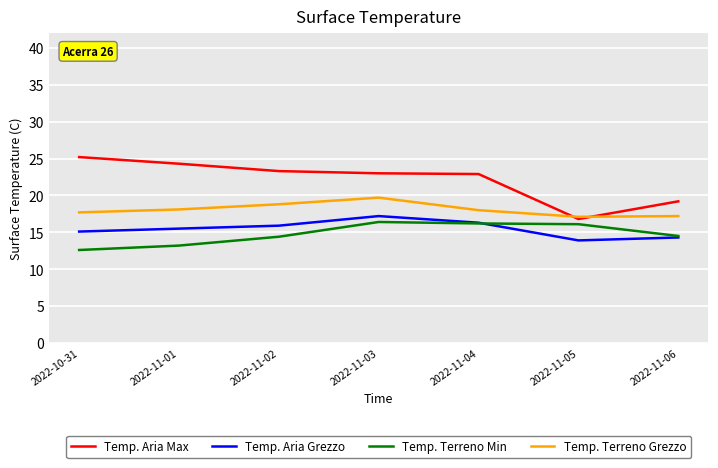

What are all the series names shown in the legend?

Temp. Aria Max, Temp. Aria Grezzo, Temp. Terreno Min, Temp. Terreno Grezzo